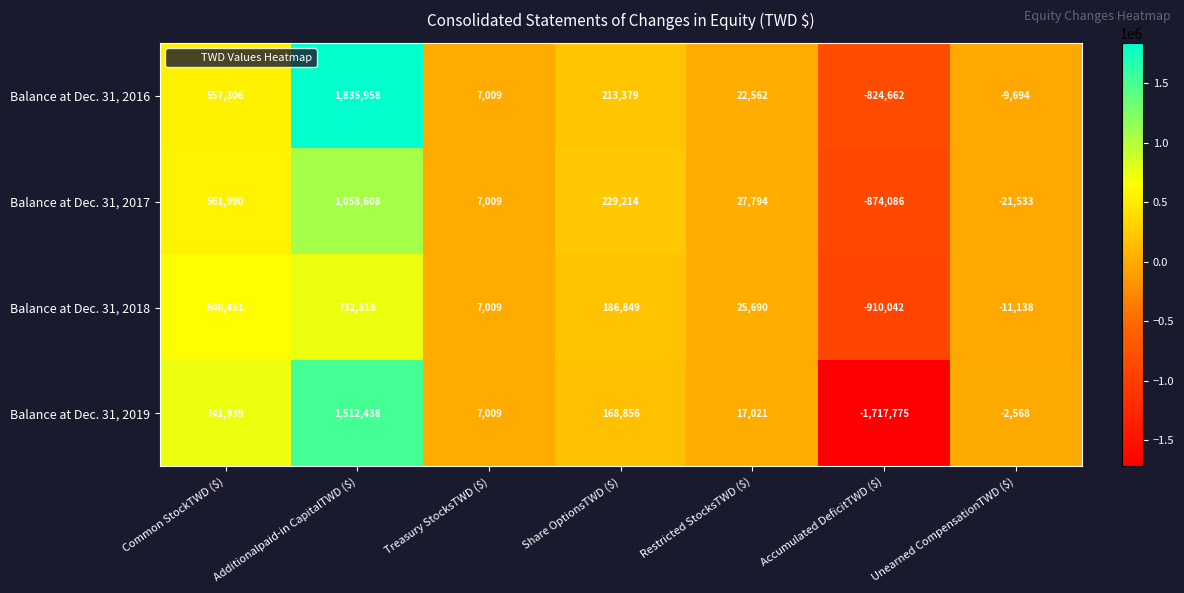

Reading right to left, what are all the values shown in this chart?

Balance at Dec. 31, 2016: -9694	-824662	22562	213379	7009	1835958	557306
Balance at Dec. 31, 2017: -21533	-874086	27794	229214	7009	1058608	561990
Balance at Dec. 31, 2018: -11138	-910042	25690	186849	7009	732816	640451
Balance at Dec. 31, 2019: -2568	-1717775	17021	168856	7009	1512438	741939